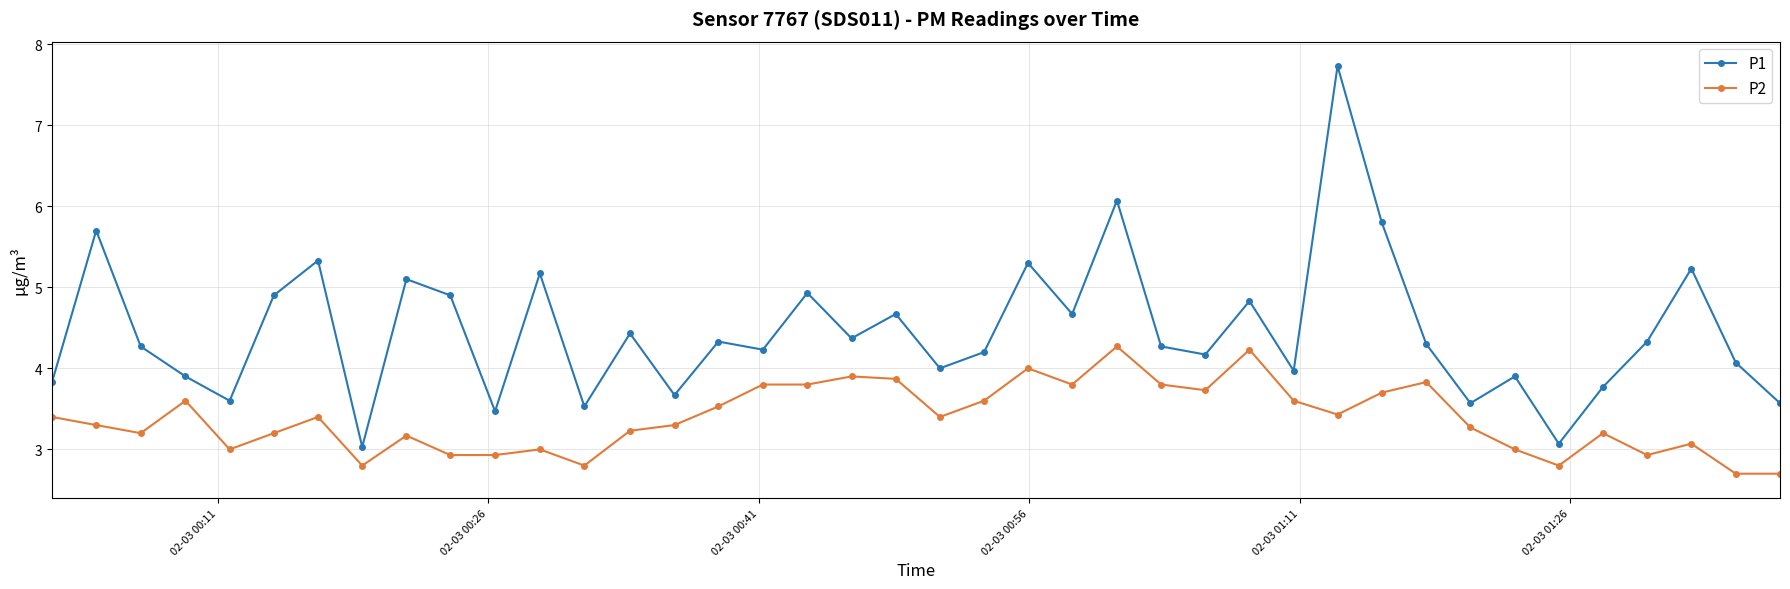

True or false: P1 has more than 0 interior local peaks.

True